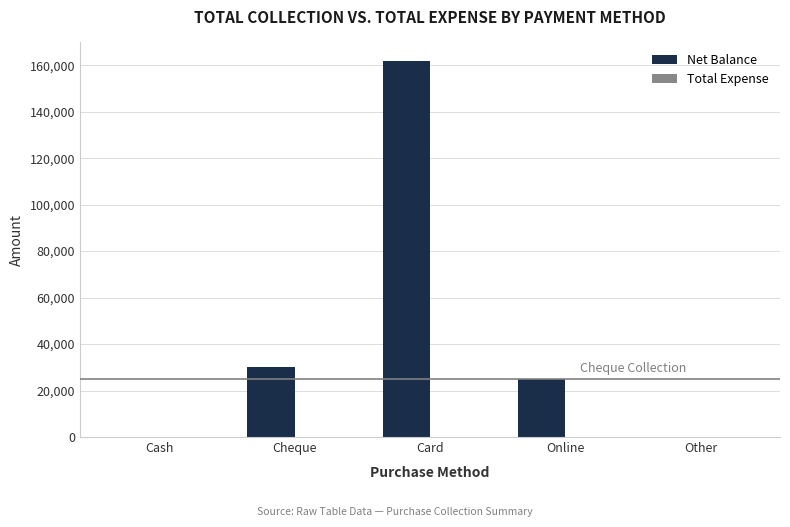

Between Cheque and Other, which is larger?

Cheque